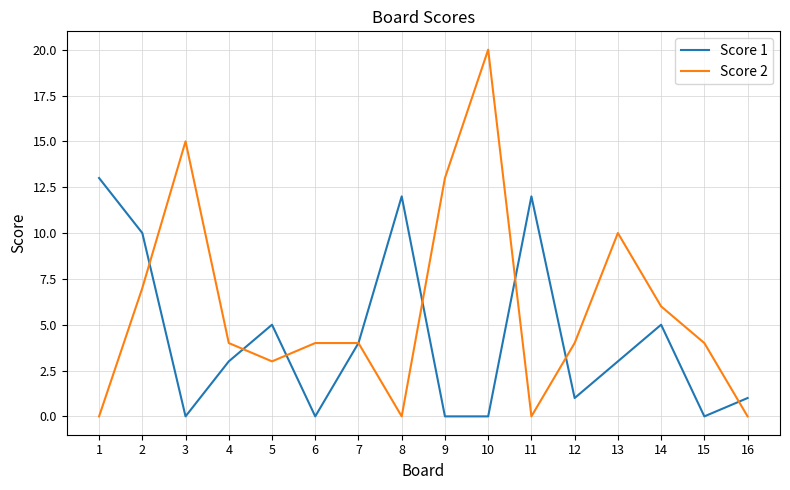

How many lines are shown in the chart?

2